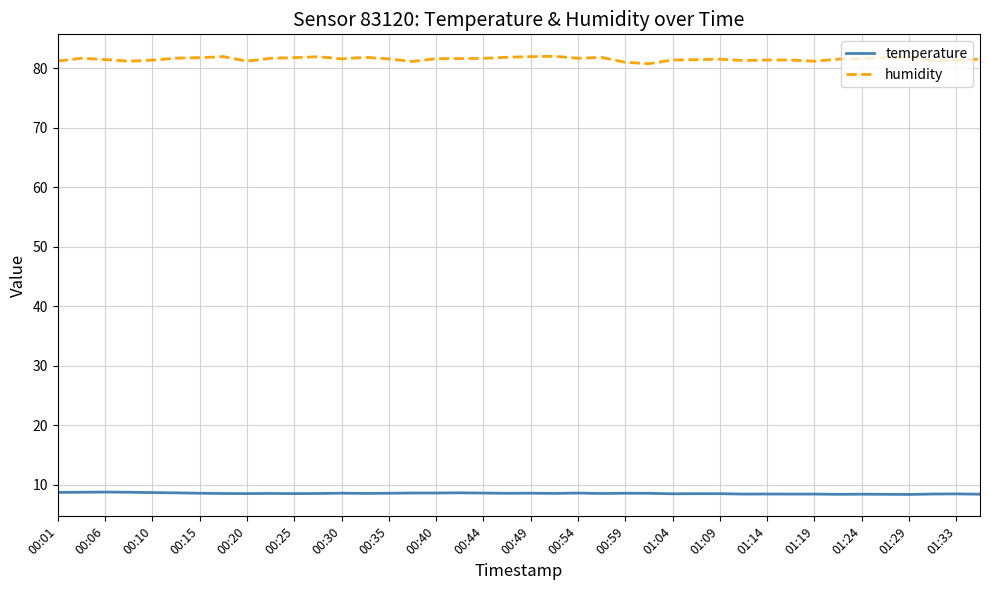

True or false: temperature and humidity cross at least once.

False